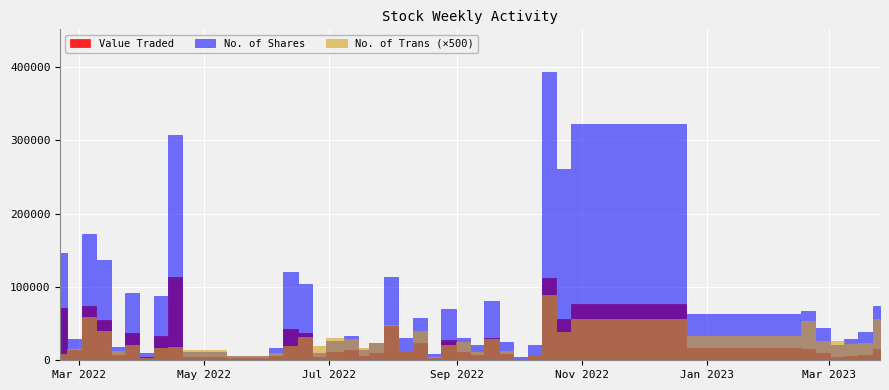

Between 34 and 28, which is larger?

34